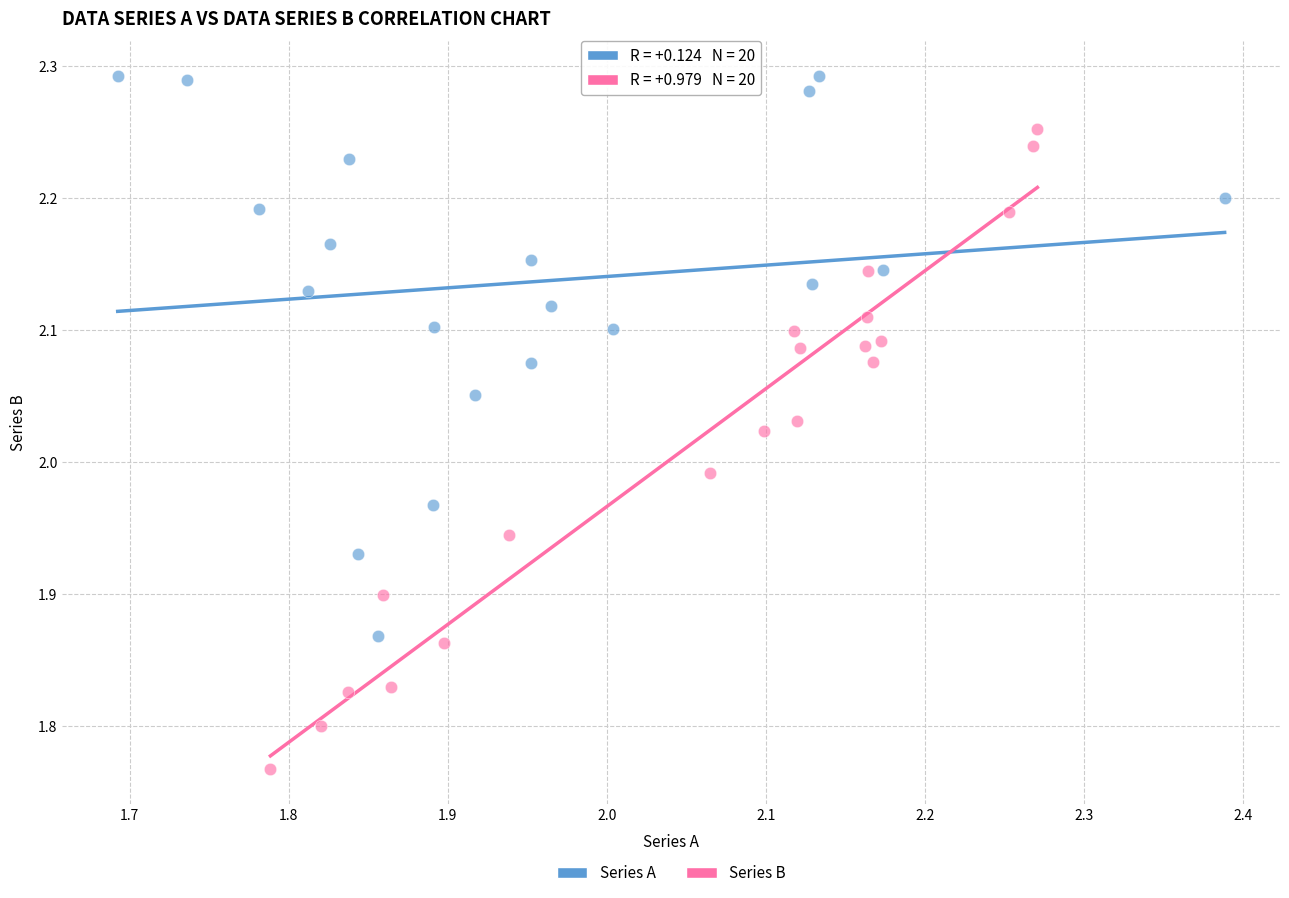

What are all the series names shown in the legend?

Series A, Series B